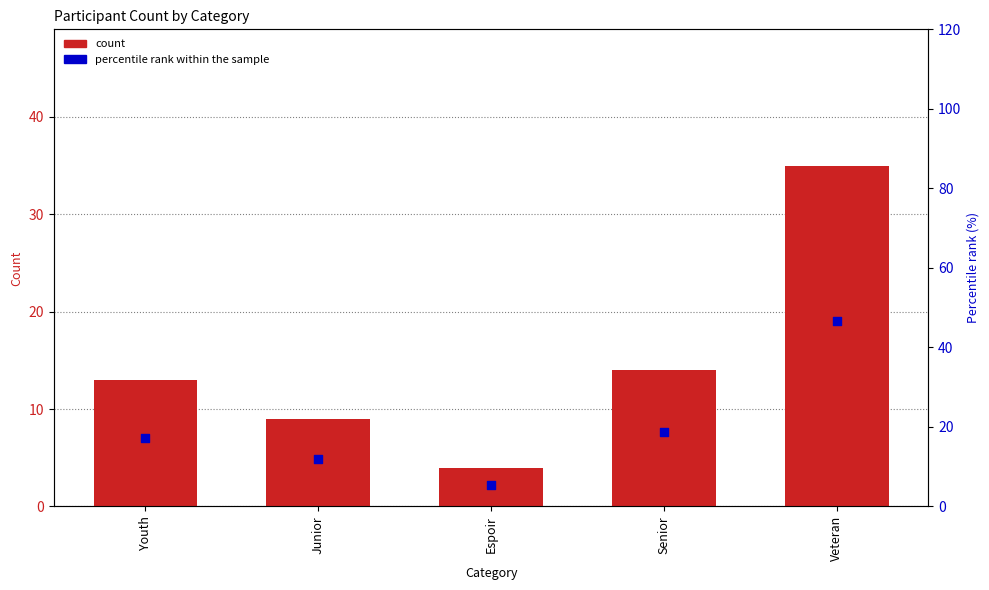

Which series contains the highest Y value?

percentile rank within the sample